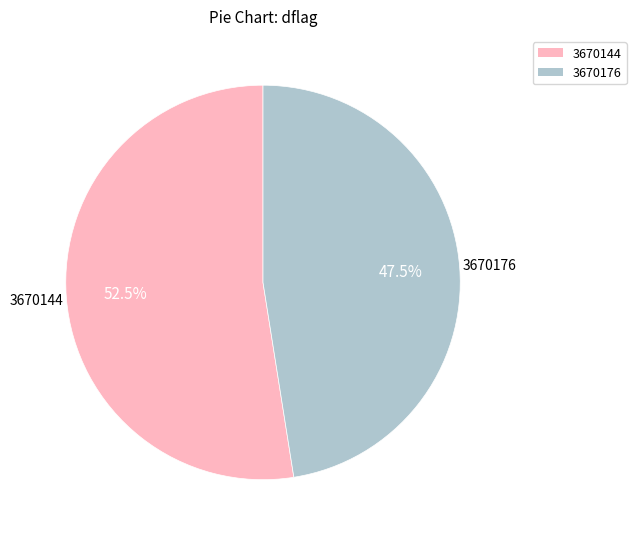

Which has a higher value, 3670176 or 3670144?

3670144